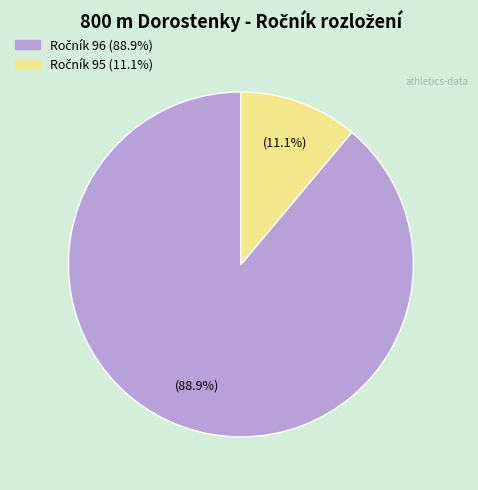

Count the number of slices in the pie.

2